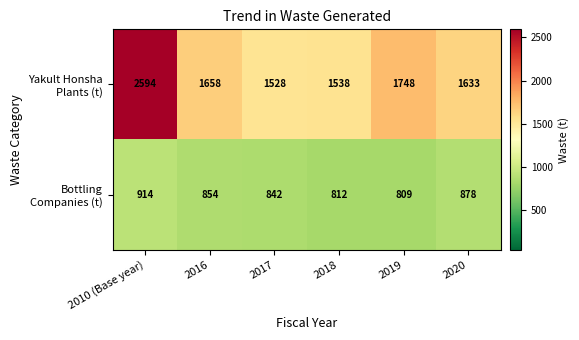

How many data points does each series have?

6